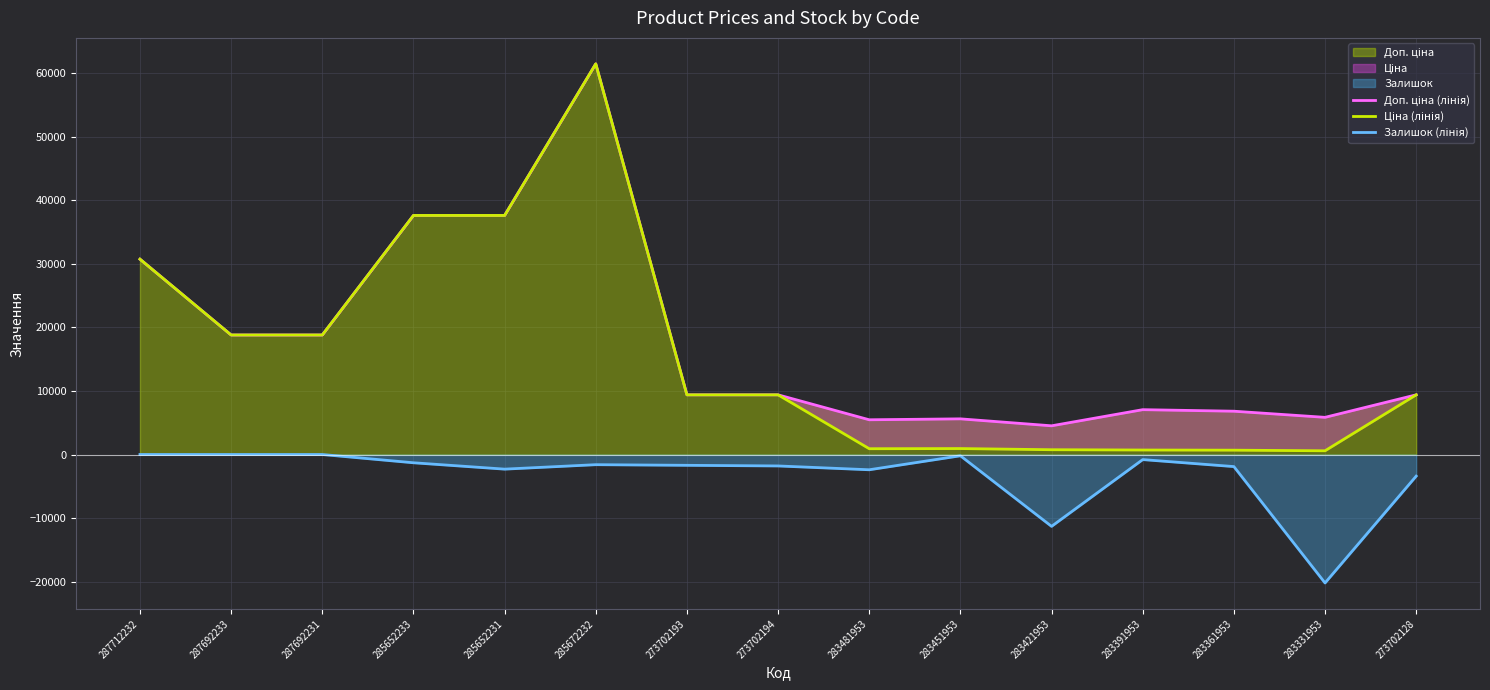

At which label is Ціна (лінія) closest to 31009?

287712232